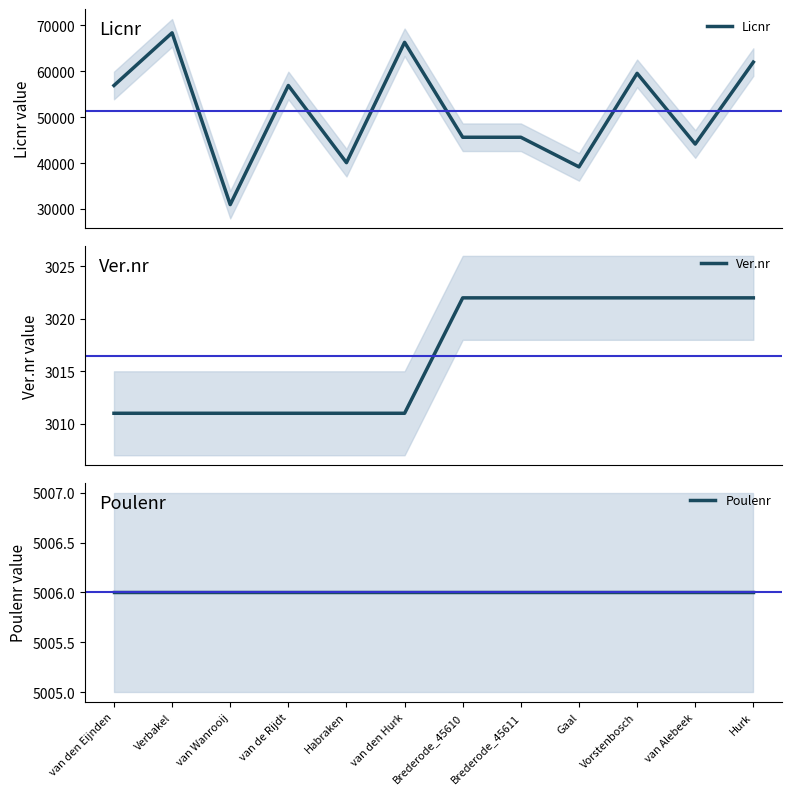

Is it true that Poulenr equals 7530 at van Alebeek?

False